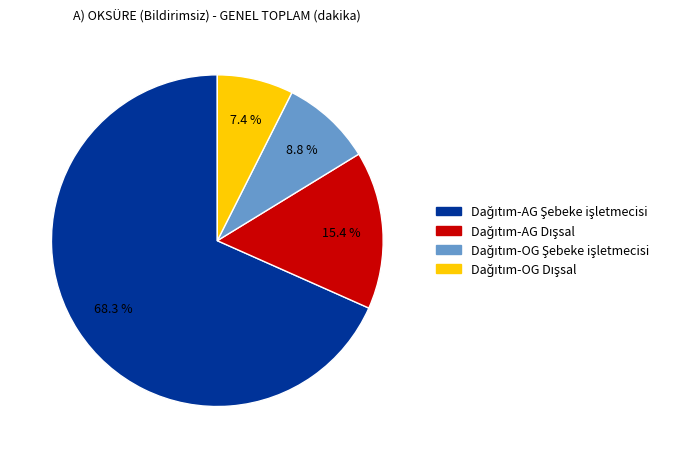

To the nearest percent, what is the average slice percentage?

25%